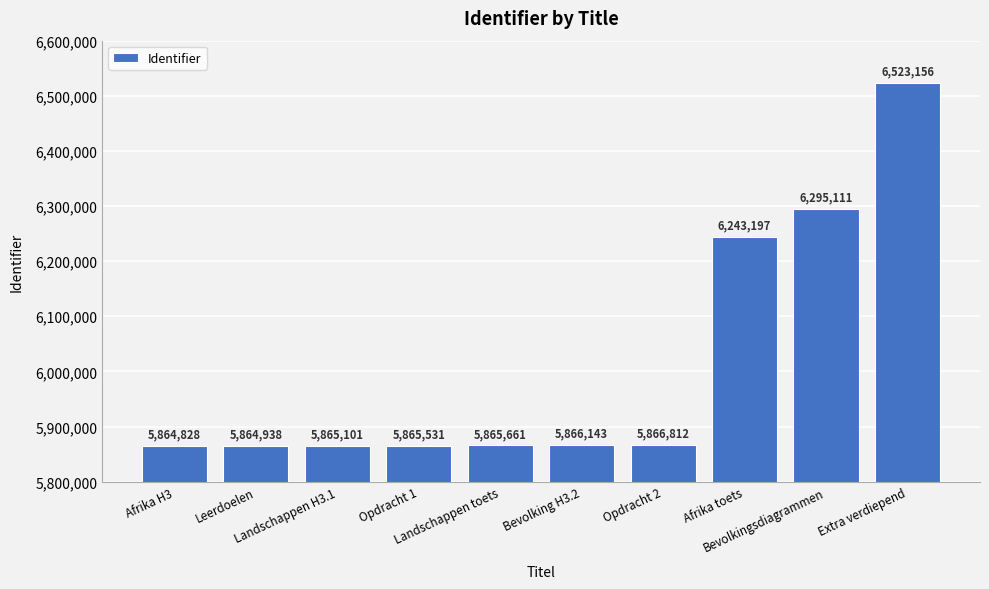

The chart shows a value of 2553080 at Leerdoelen. True or false?

False